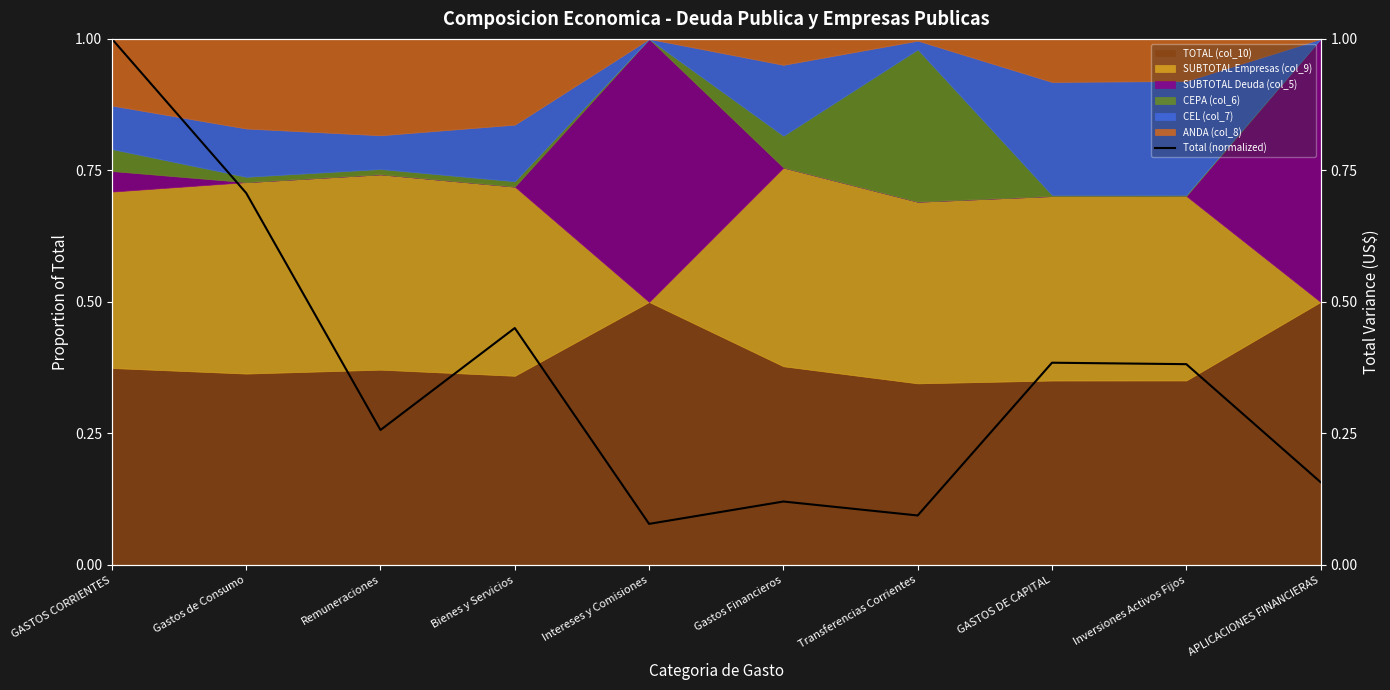

What is the label of the 2nd point from the left?

Gastos de Consumo